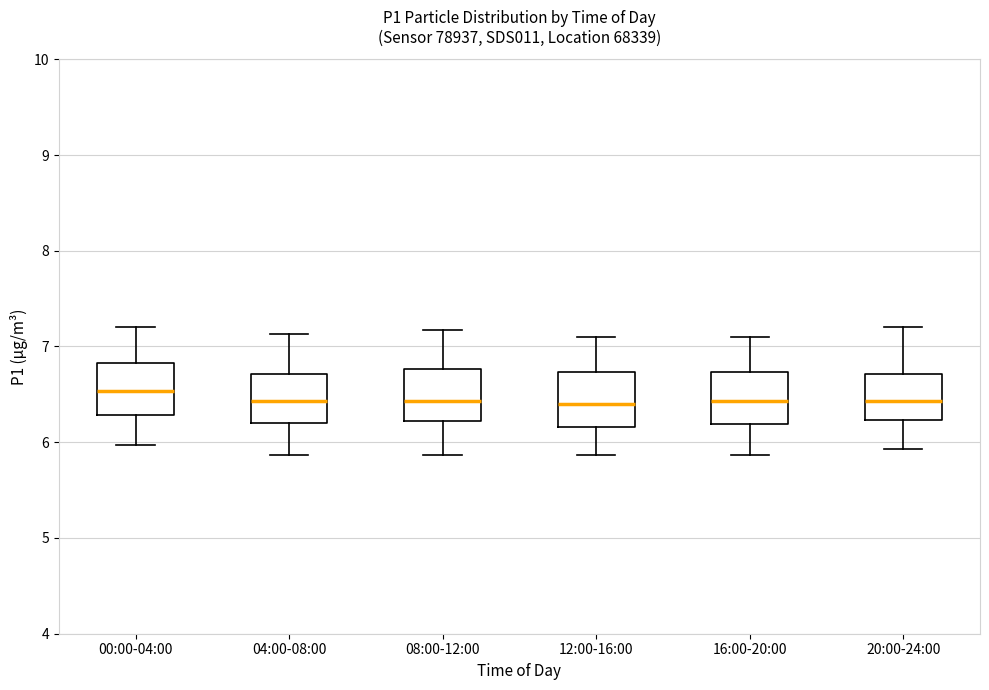

Reading left to right, transcribe this box plot: for each box, give where its median line is, the range the box spans, and where its two whiskers end, as read against the y-axis. The values are not printed on the chart, so give them approximately, as read against the axis.

00:00-04:00: median 6.5, box 6.3 to 6.8, whiskers 6.0 to 7.2
04:00-08:00: median 6.4, box 6.2 to 6.7, whiskers 5.9 to 7.1
08:00-12:00: median 6.4, box 6.2 to 6.8, whiskers 5.9 to 7.2
12:00-16:00: median 6.4, box 6.2 to 6.7, whiskers 5.9 to 7.1
16:00-20:00: median 6.4, box 6.2 to 6.7, whiskers 5.9 to 7.1
20:00-24:00: median 6.4, box 6.2 to 6.7, whiskers 5.9 to 7.2